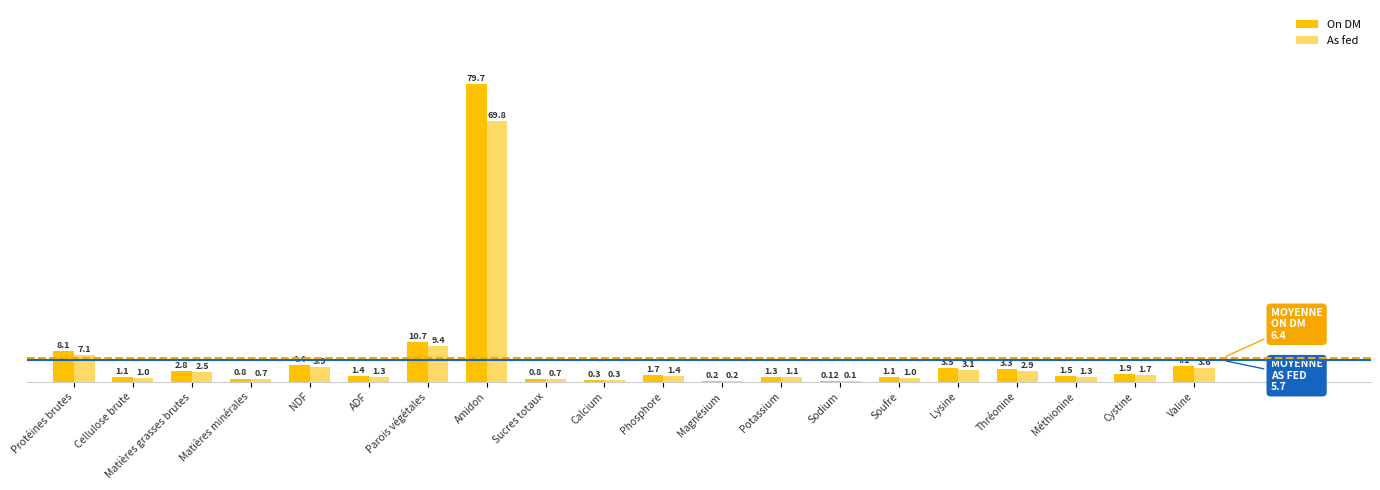

What is the difference between the On DM values at Cellulose brute and Protéines brutes?

7.0